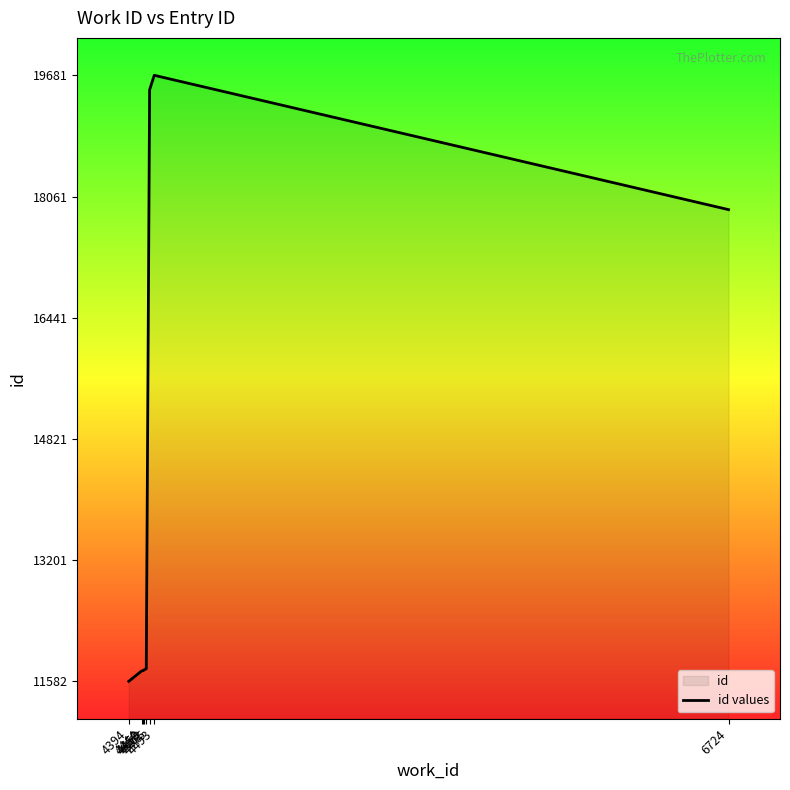

Approximately how many times larger is the value at 4450 compared to 4394?

1.0